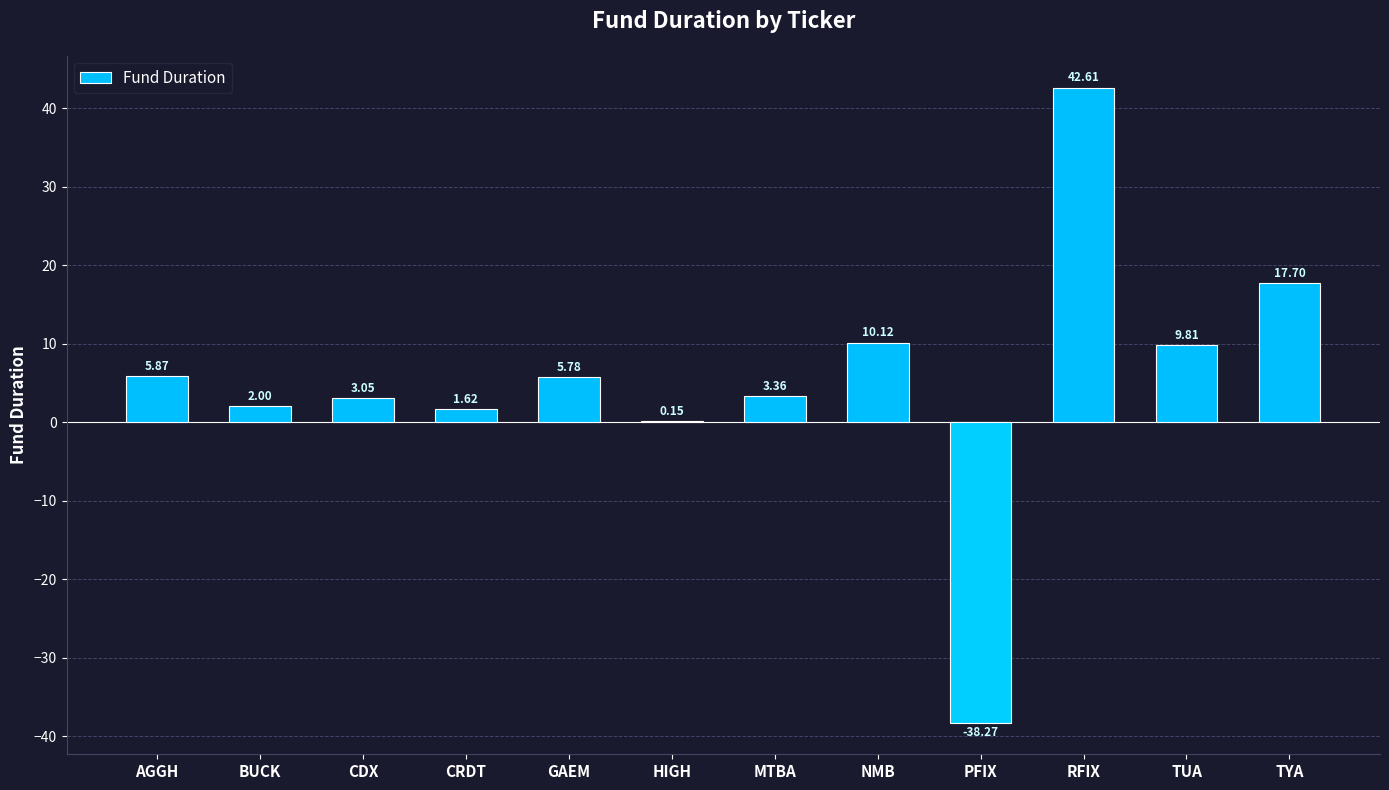

Is it true that the value at NMB is 10.1?

True